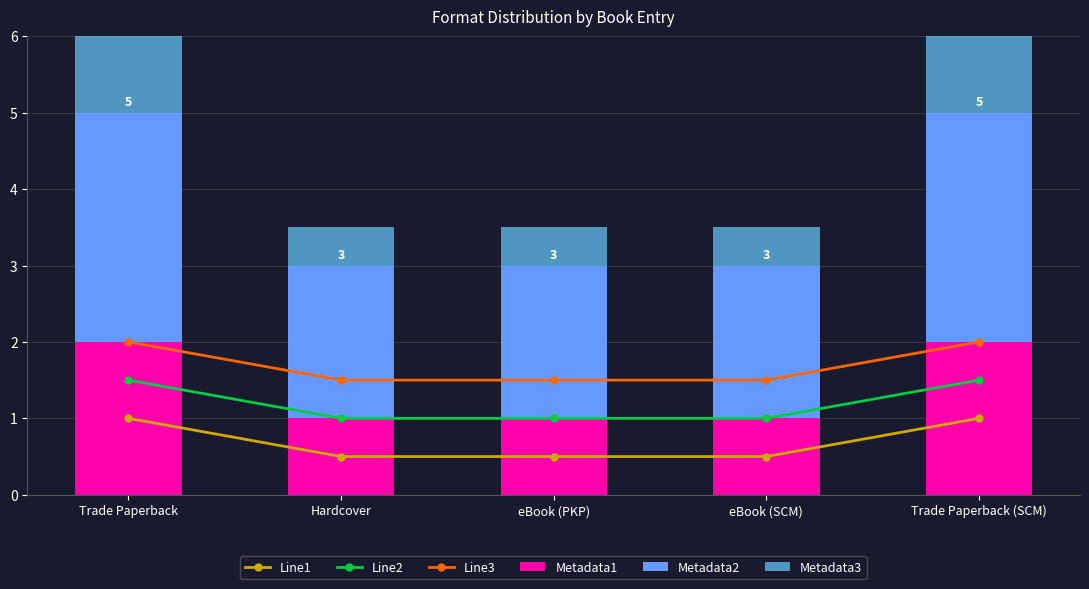

What is the total value across all series at eBook (PKP)?

6.5